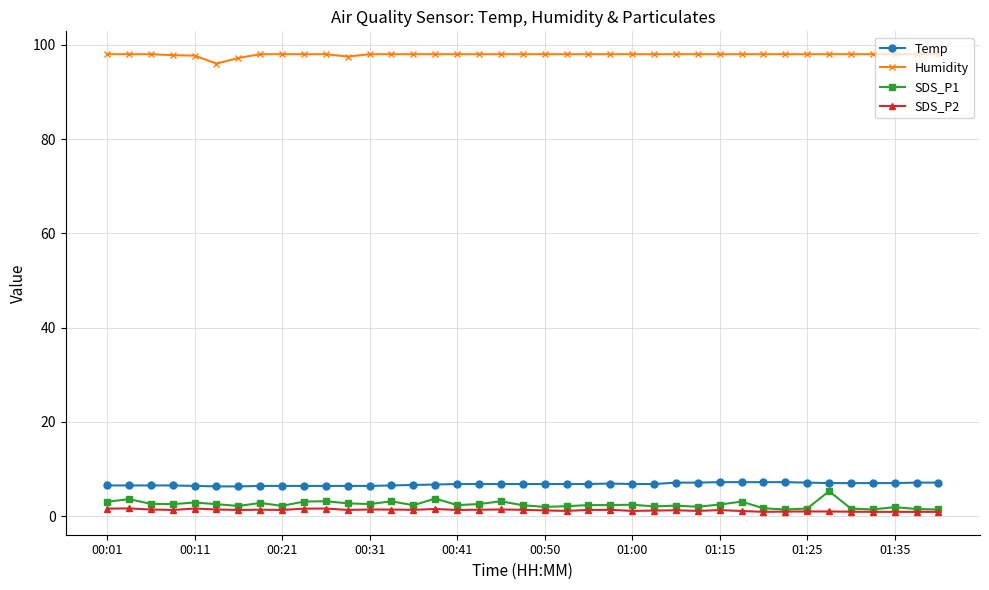

What is the minimum value for Humidity?

96.0